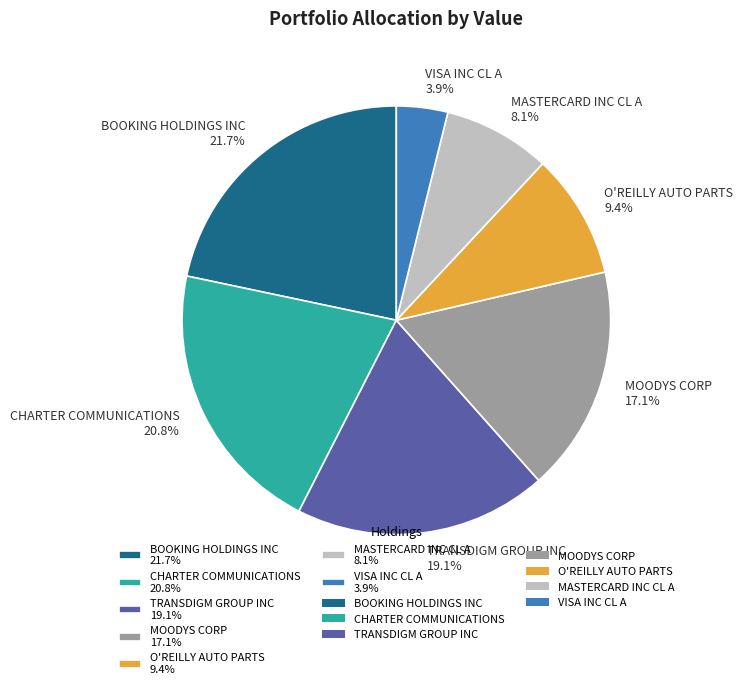

True or false: MASTERCARD INC CL A accounts for 8% of the total.

True